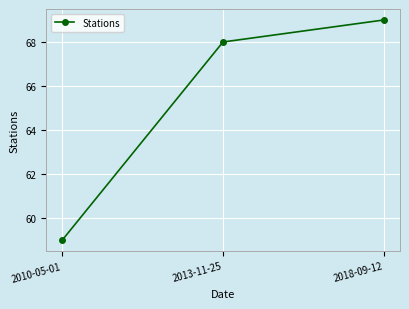

What is the difference between the values at 2018-09-12 and 2010-05-01?

10